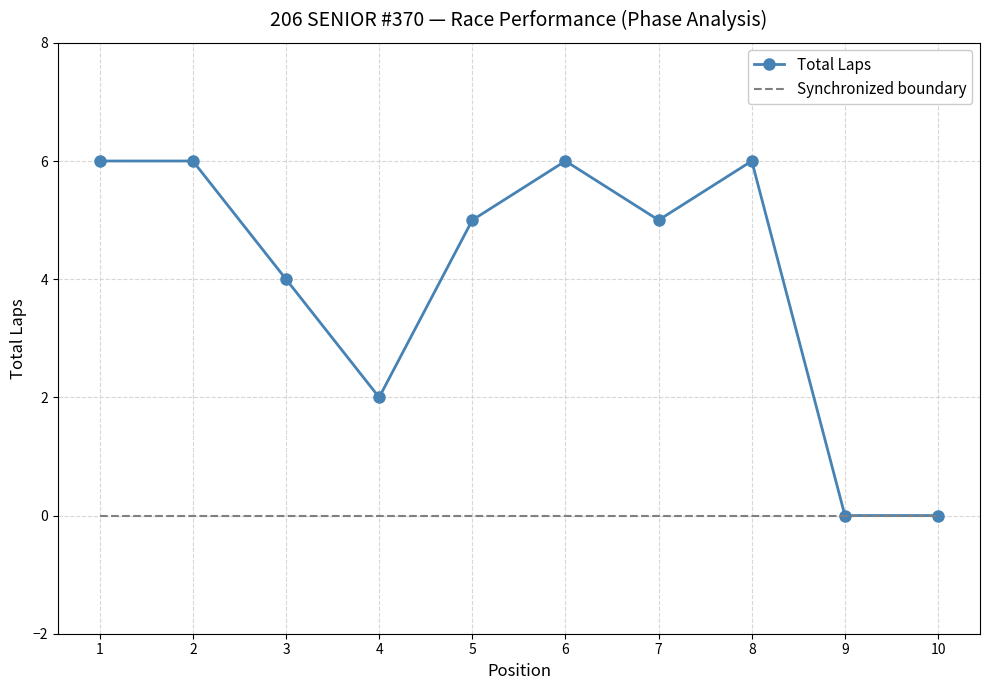

Reading right to left, list all the values displayed in this chart.

Total Laps: 10=0	9=0	8=6	7=5	6=6	5=5	4=2	3=4	2=6	1=6
Synchronized boundary: 10=0	9=0	8=0	7=0	6=0	5=0	4=0	3=0	2=0	1=0